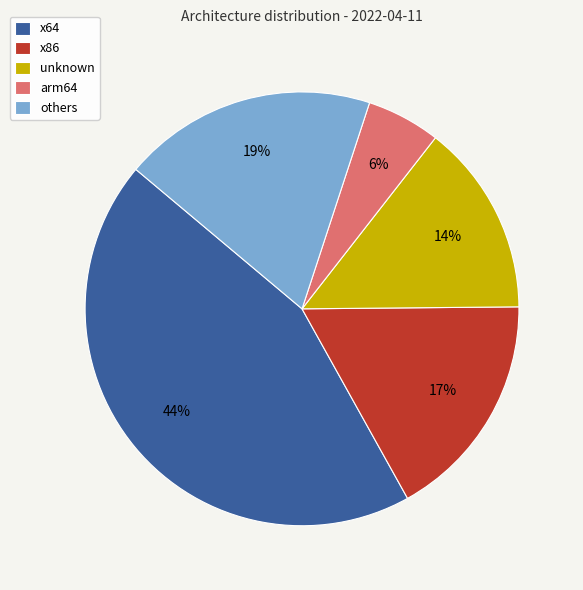

What percentage is the x86 slice, to the nearest percent?

17%